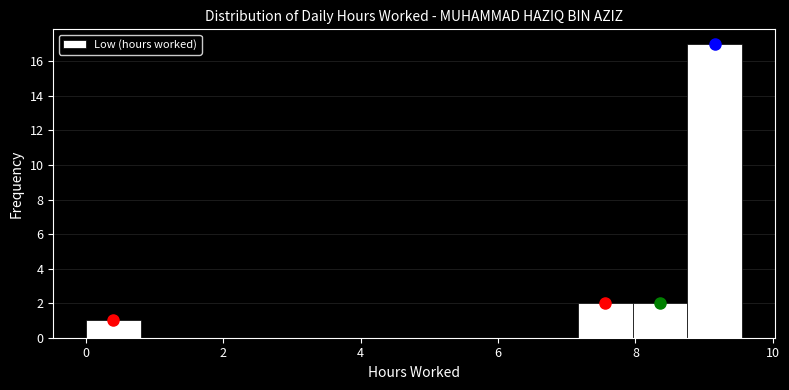

Around what value on the x-axis is the tallest bar? Give the approximate position of its centre, as read against the axis.

9.2